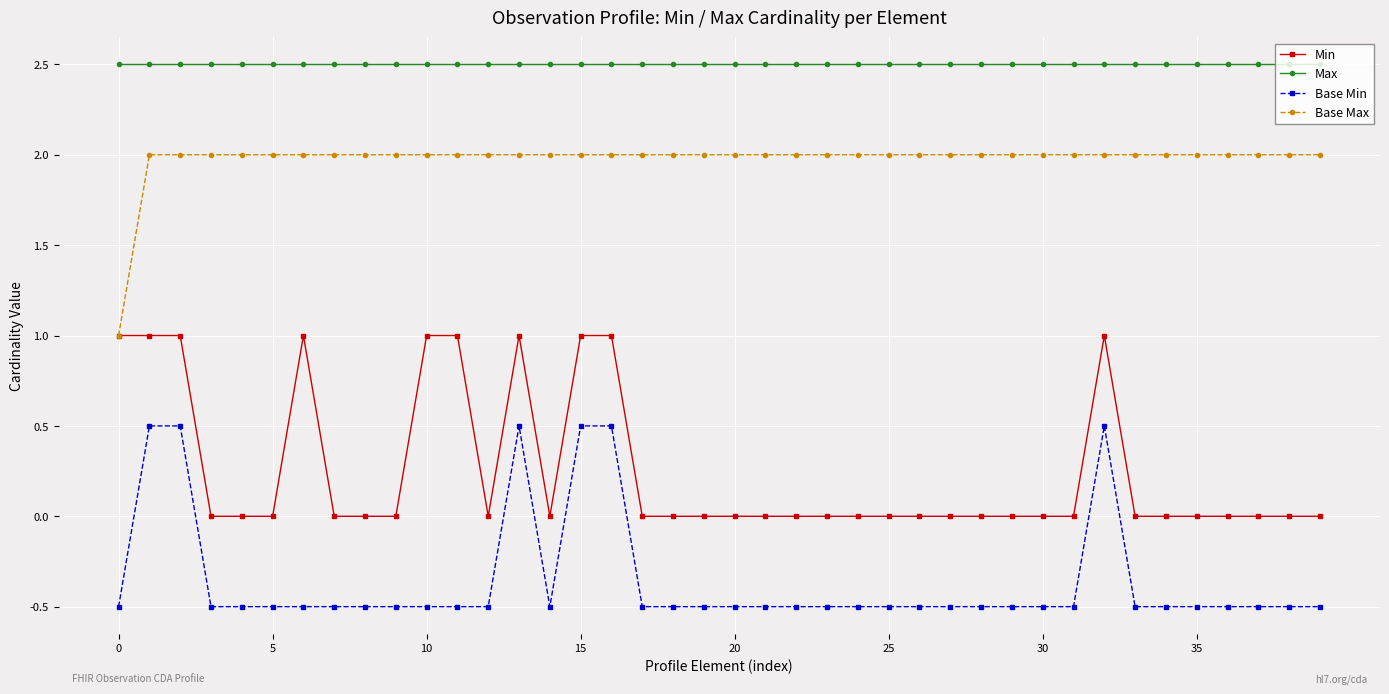

How many data points does each series have?

40